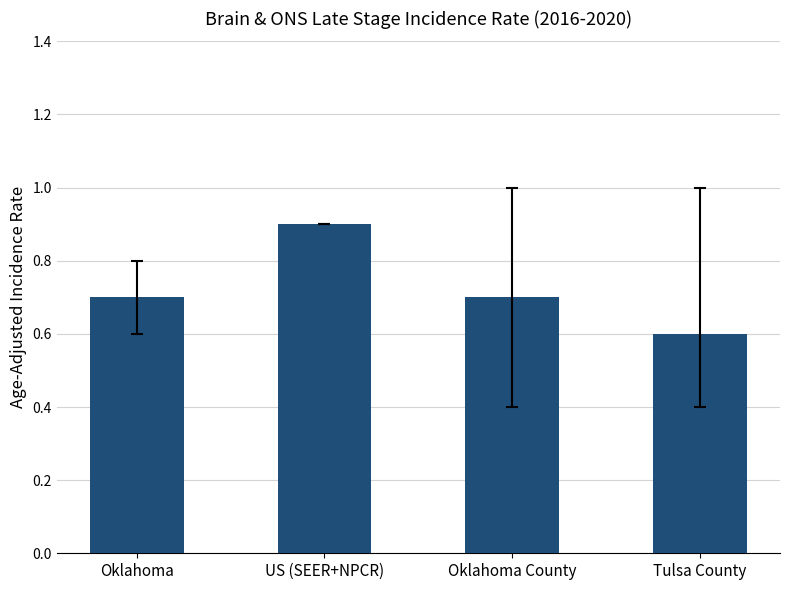

What is the change in value from Oklahoma to US (SEER+NPCR)?

+0.2